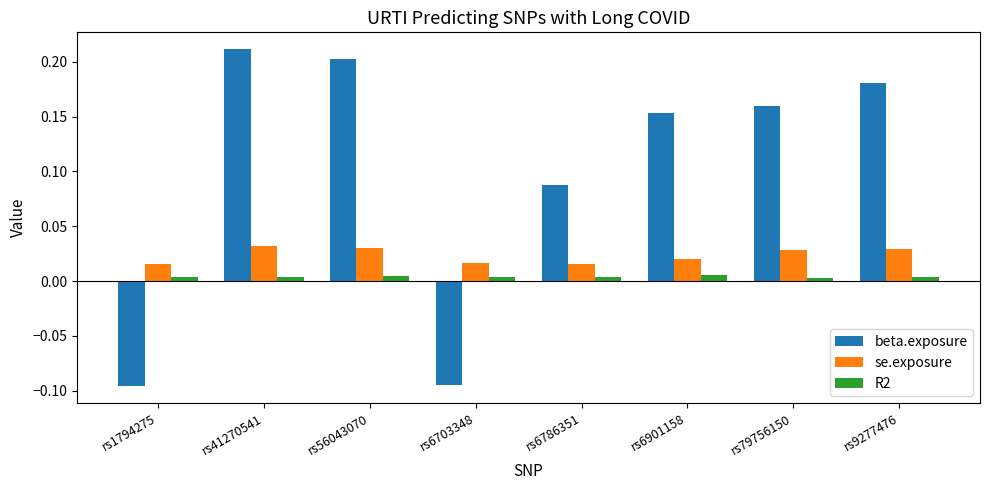

Which series has the widest spread of values?

beta.exposure